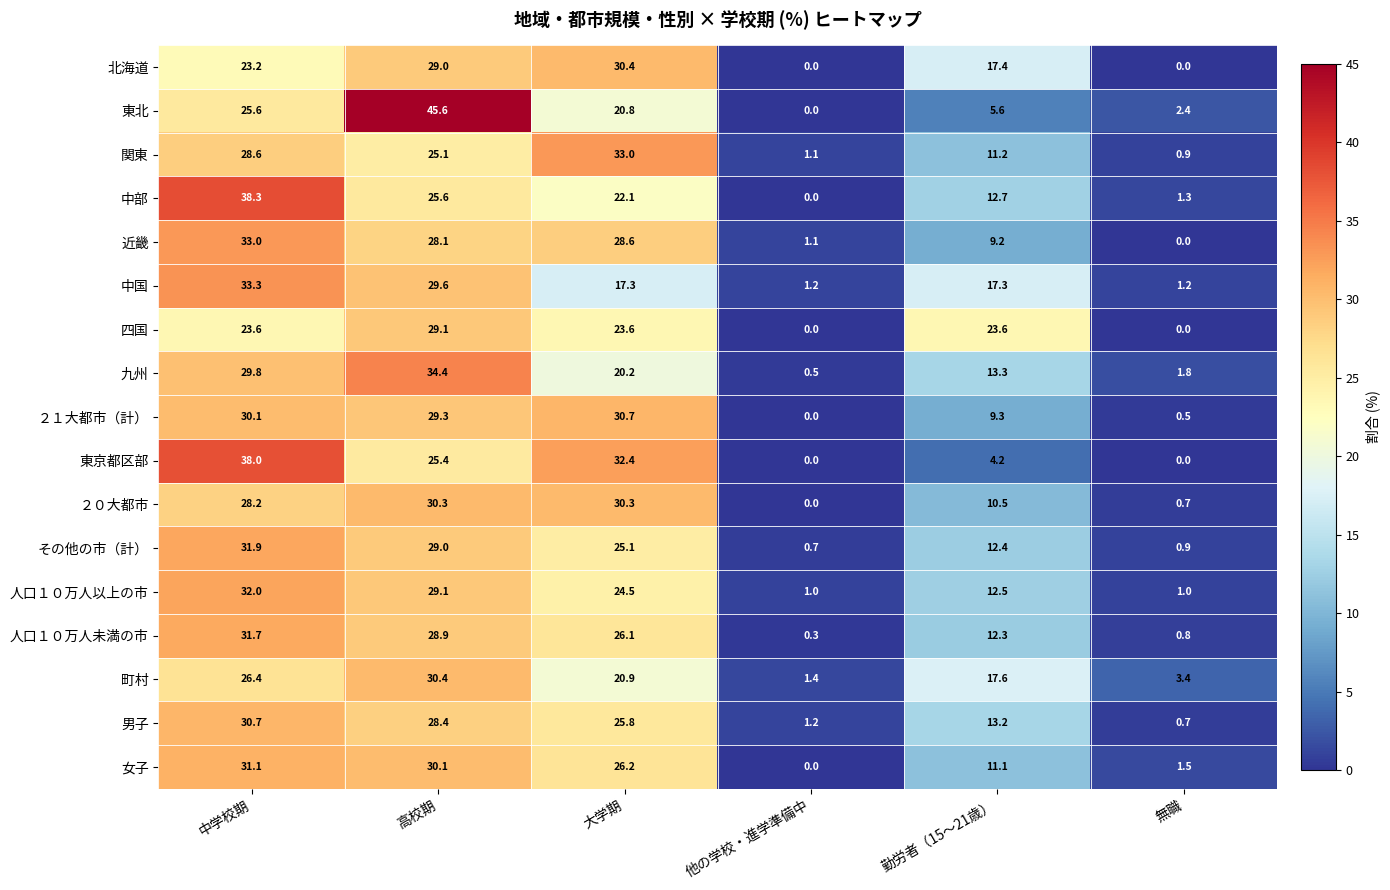

List the labels in order of その他の市（計） value, smallest first.

他の学校・進学準備中, 無職, 勤労者（15～21歳）, 大学期, 高校期, 中学校期